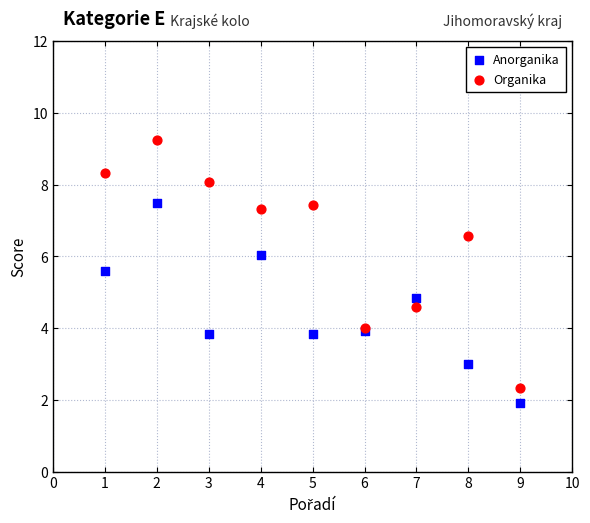

Which series contains the highest Y value?

Organika